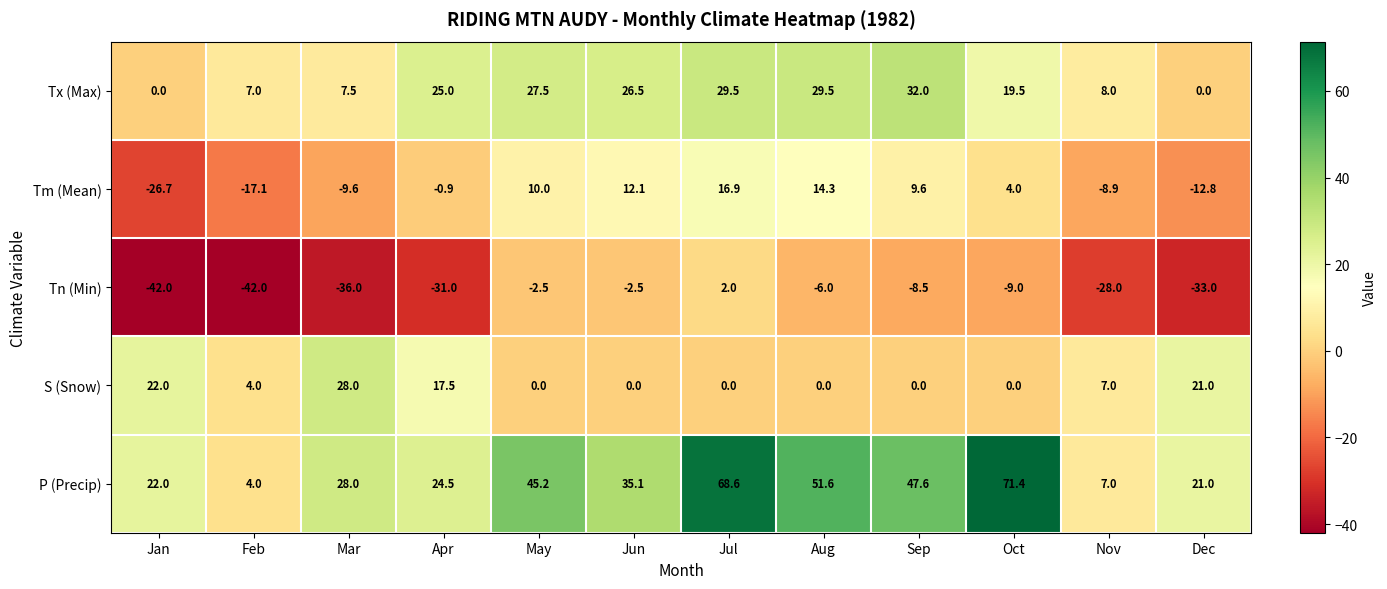

What is the sum of the Tx (Max) values at May and Apr?

52.5